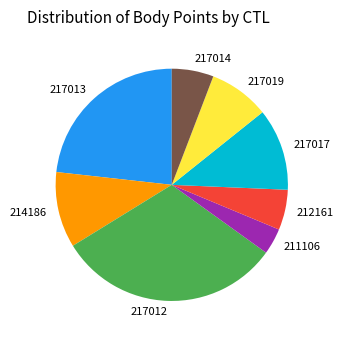

Which slice is the largest?

217012